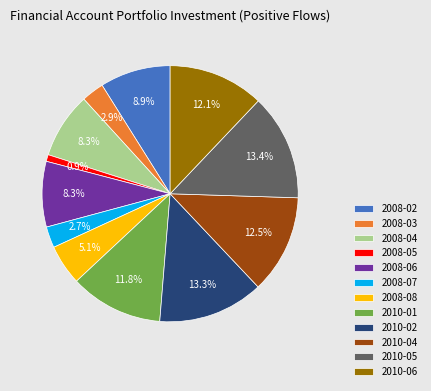

Count the number of slices in the pie.

12